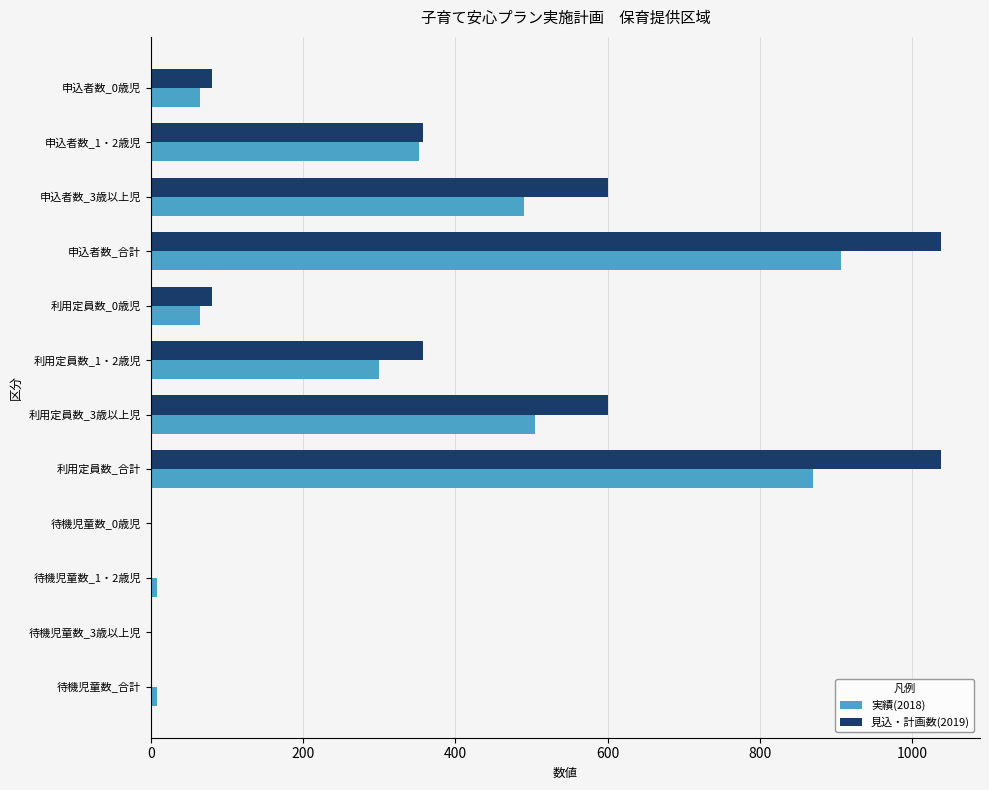

Is the value of 実績(2018) at 待機児童数_3歳以上児 greater than the value of 見込・計画数(2019) at 申込者数_合計?

No